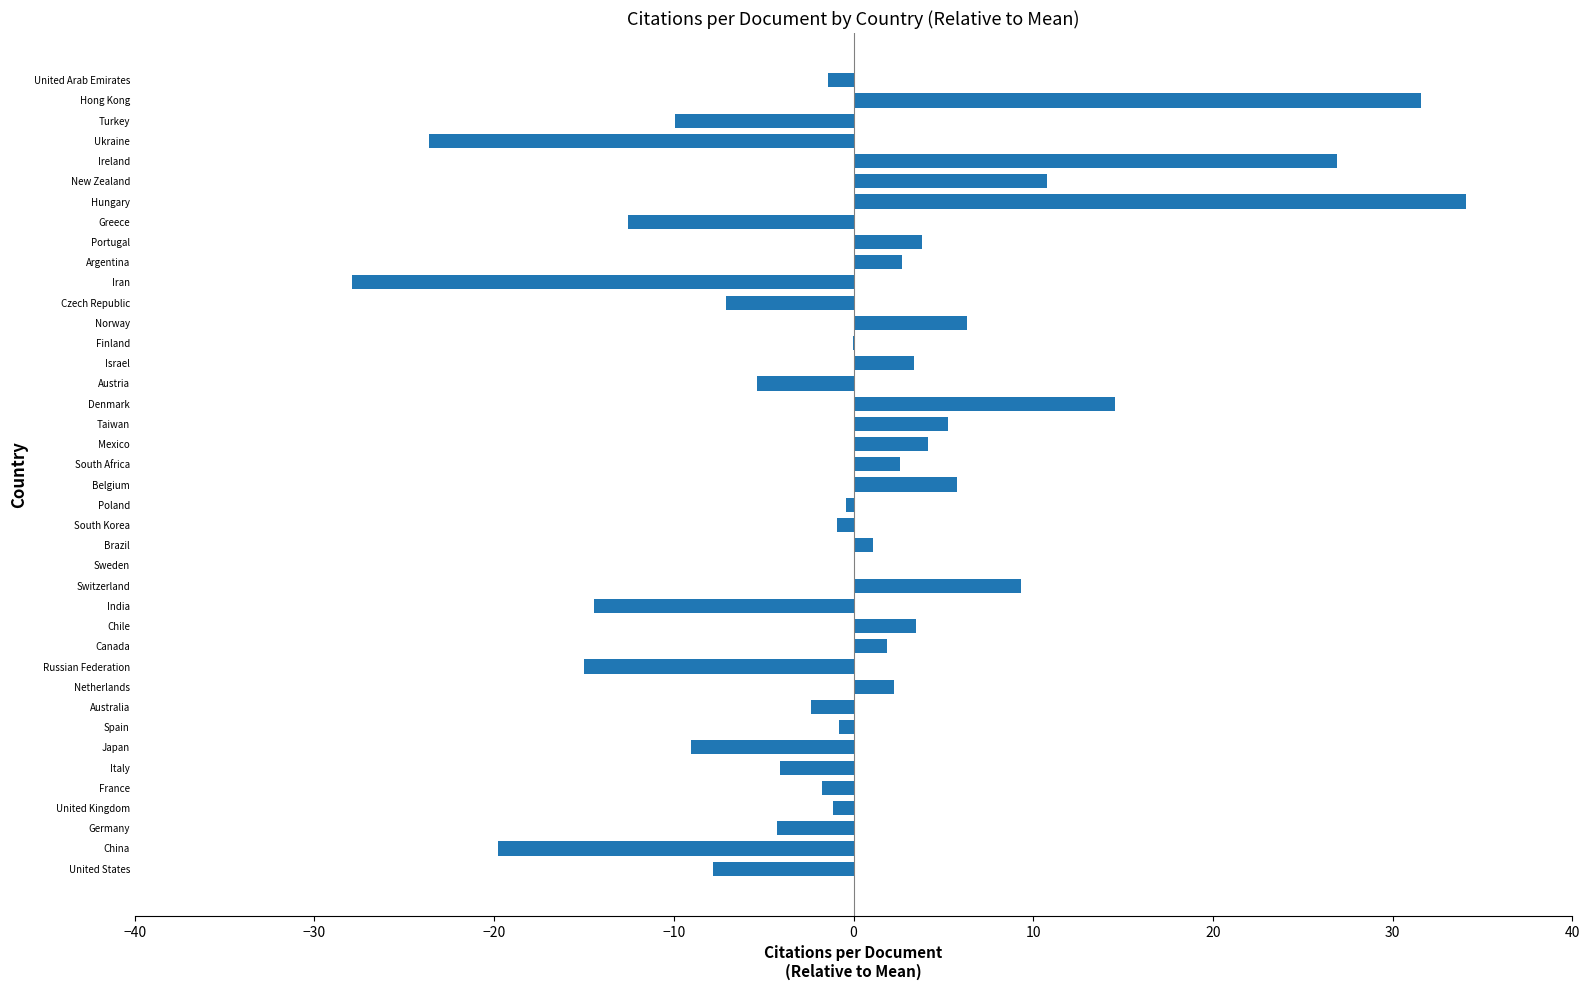

The chart shows a value of -19.8 at China. True or false?

True